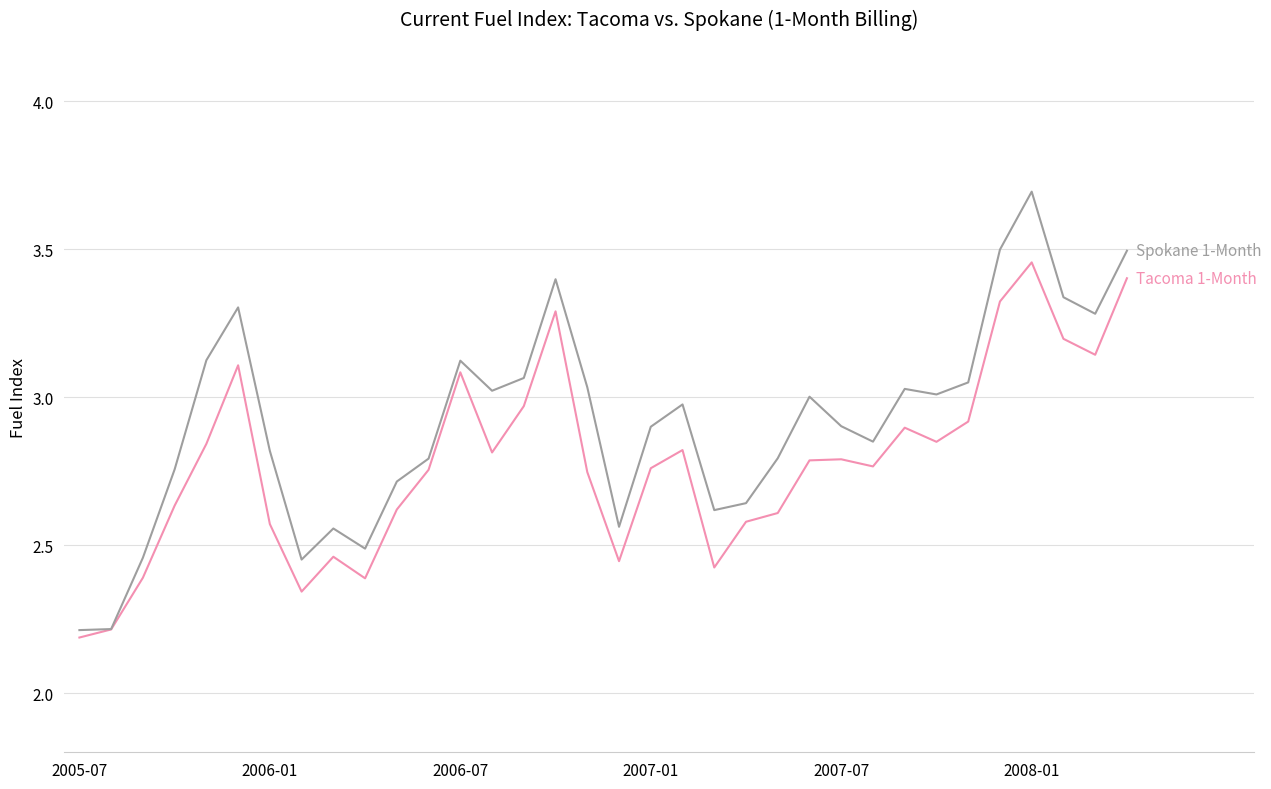

What is the greatest value displayed?

3.7